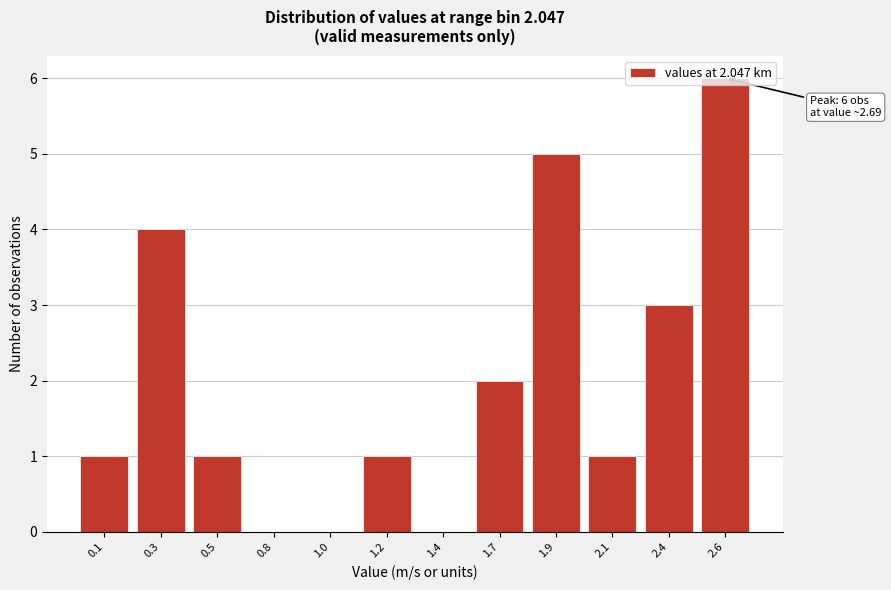

True or false: the data shows 0 at 1.4.

True